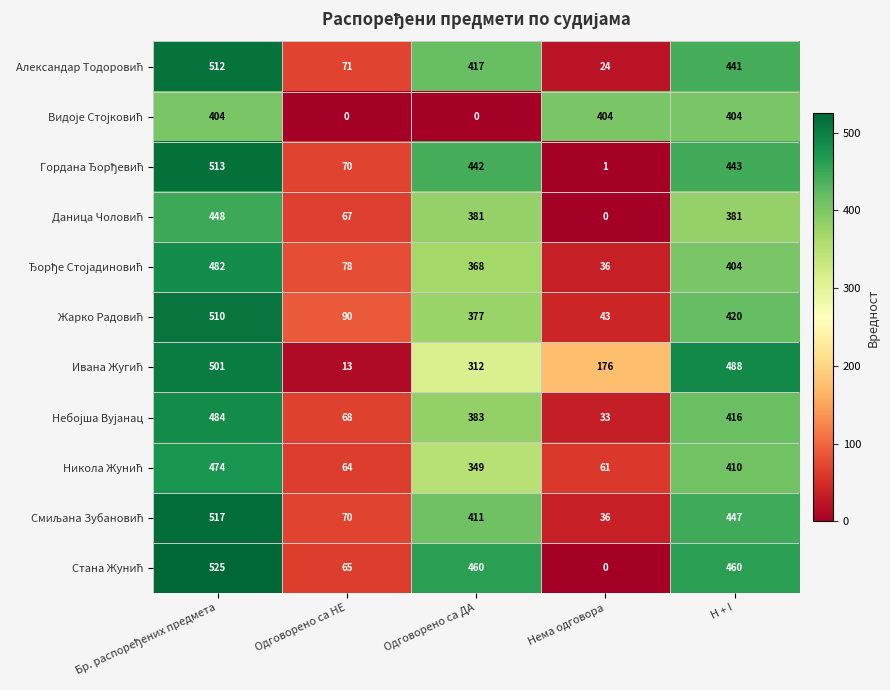

At how many categories does at least one series exceed 410?

3